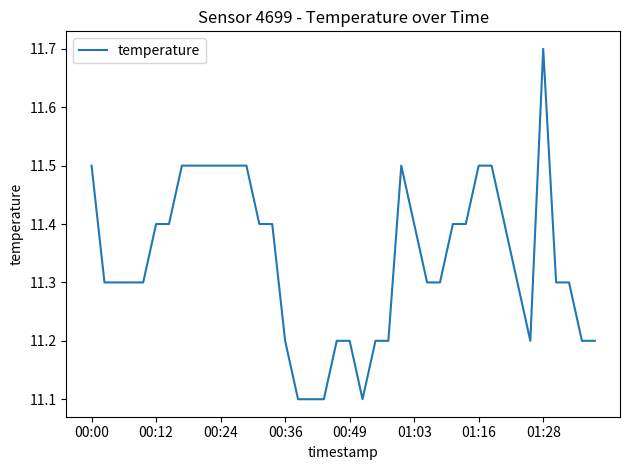

Reading left to right, what are all the values shown in this chart?

11.5	11.3	11.3	11.3	11.3	11.4	11.4	11.5	11.5	11.5	11.5	11.5	11.5	11.4	11.4	11.2	11.1	11.1	11.1	11.2	11.2	11.1	11.2	11.2	11.5	11.4	11.3	11.3	11.4	11.4	11.5	11.5	11.4	11.3	11.2	11.7	11.3	11.3	11.2	11.2